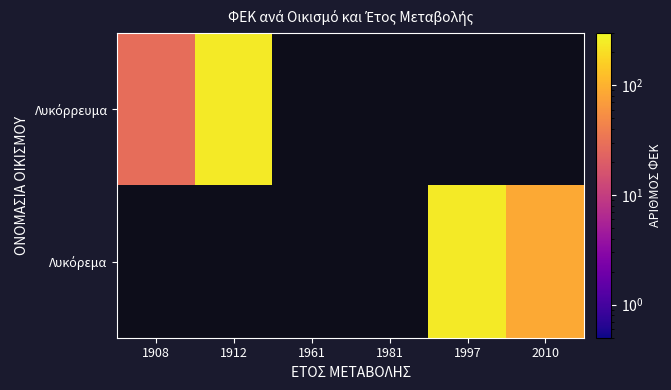

Rank the series at 1997 from lowest to highest value.

Λυκόρρευμα, Λυκόρεμα